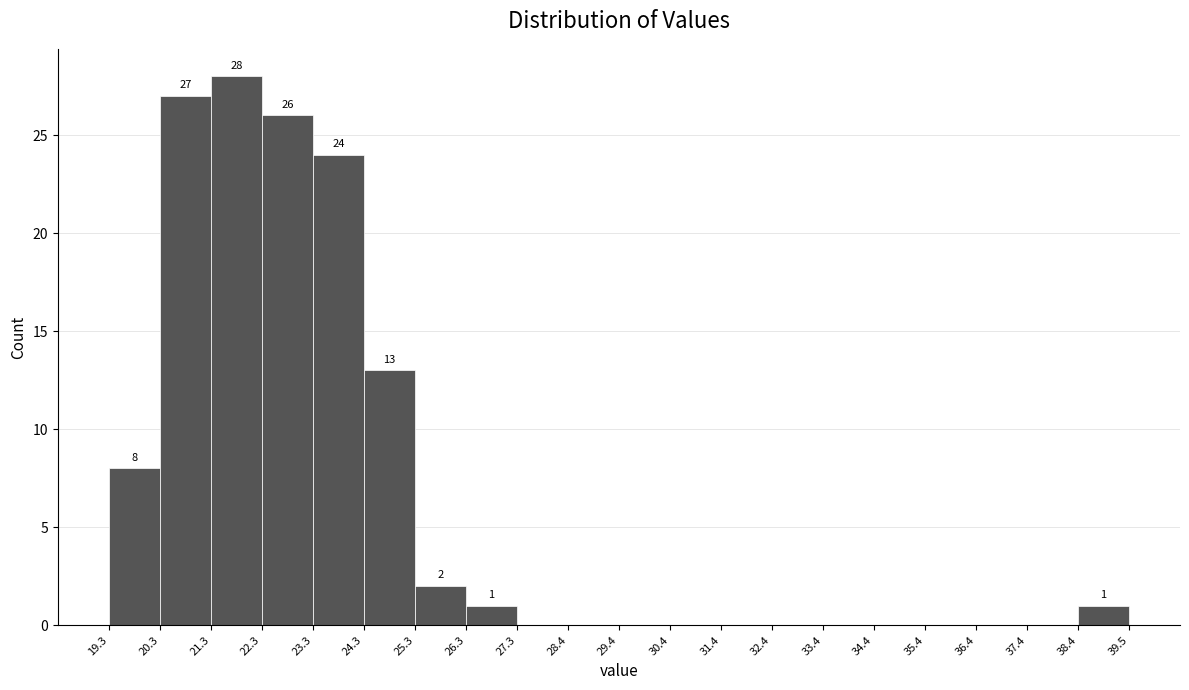

Over which range of the x-axis is the bar tallest?

21.3 to 22.3